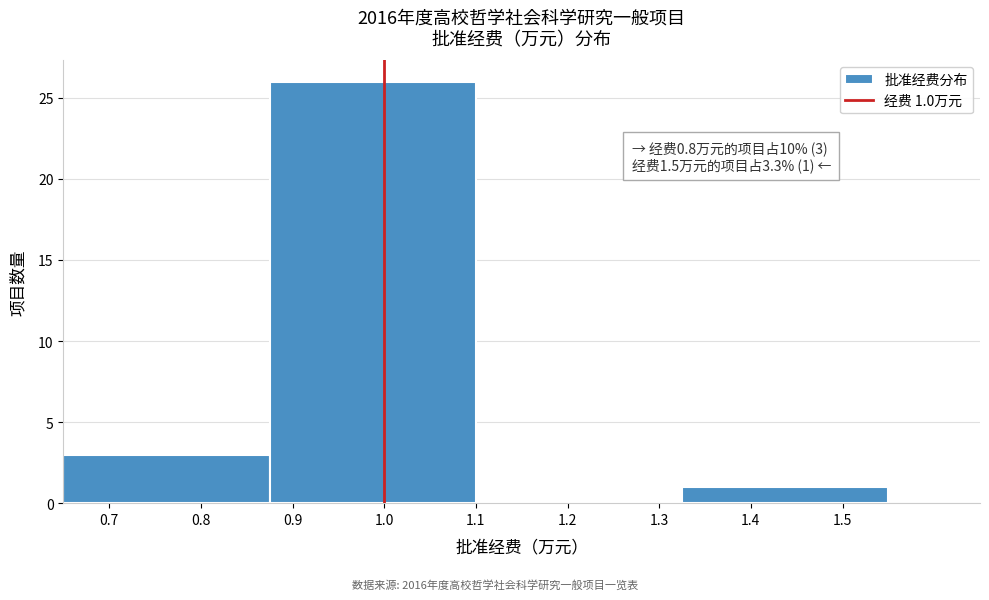

Over which range of the x-axis is the bar tallest?

0.875 to 1.100